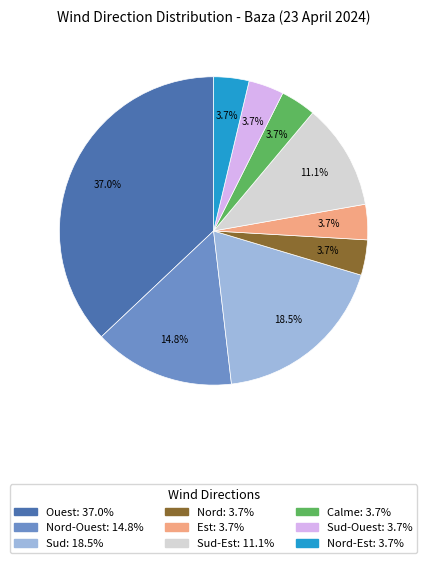

Does any single category account for the majority?

No